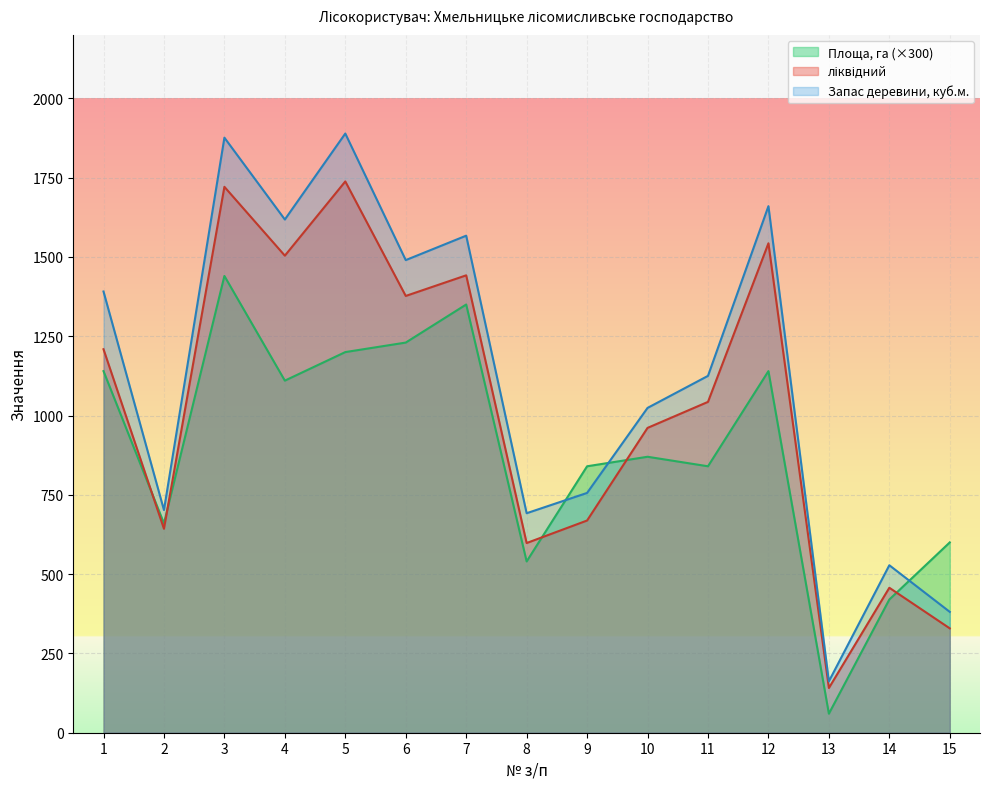

How many series are shown in this chart?

3